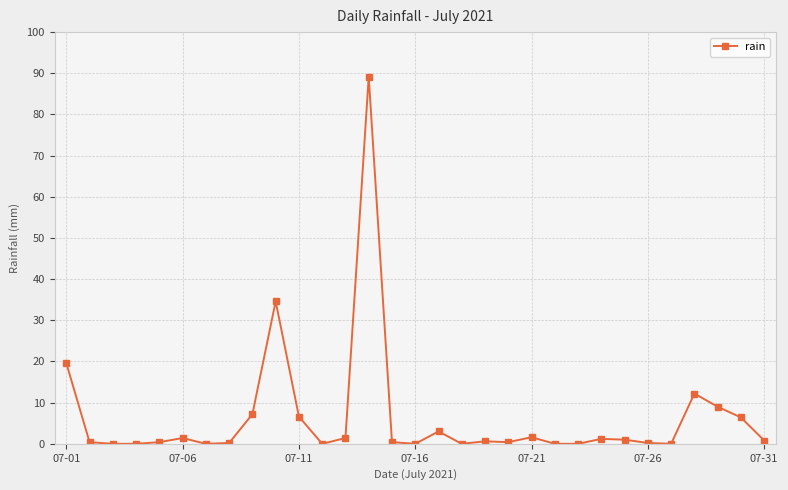

What is the difference between the maximum and minimum values?

89.2